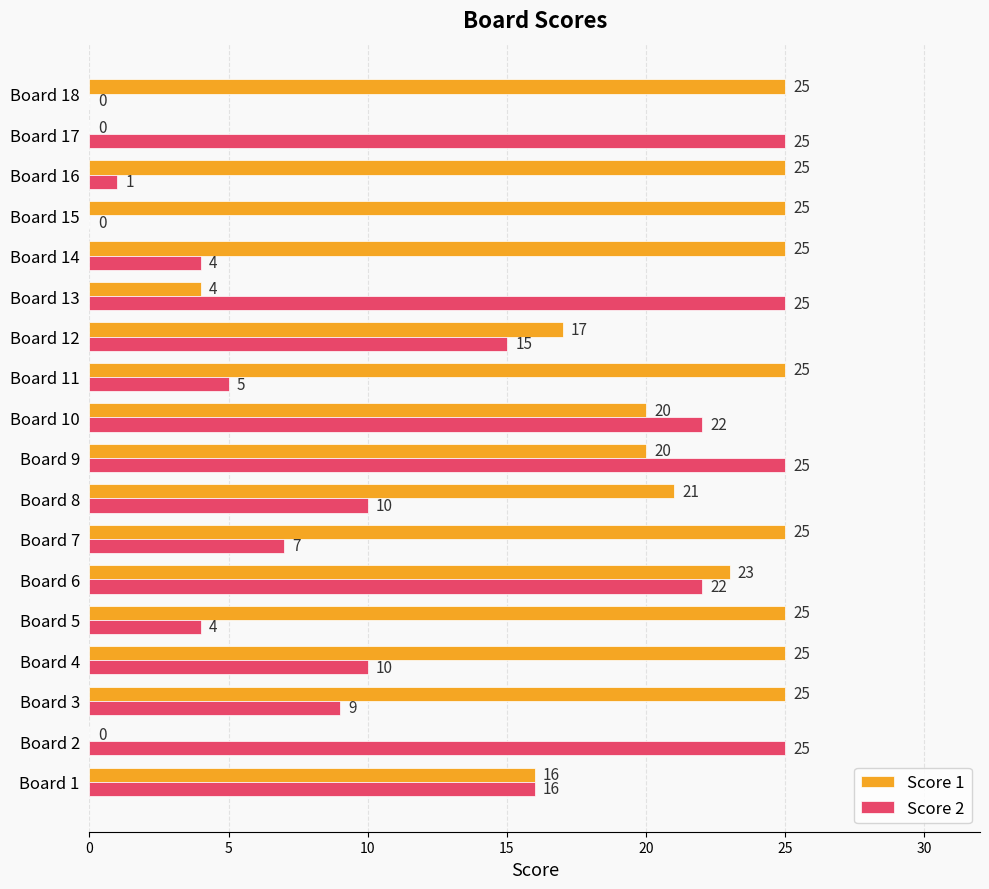

What is the sum of the Score 1 values at Board 12 and Board 10?

37